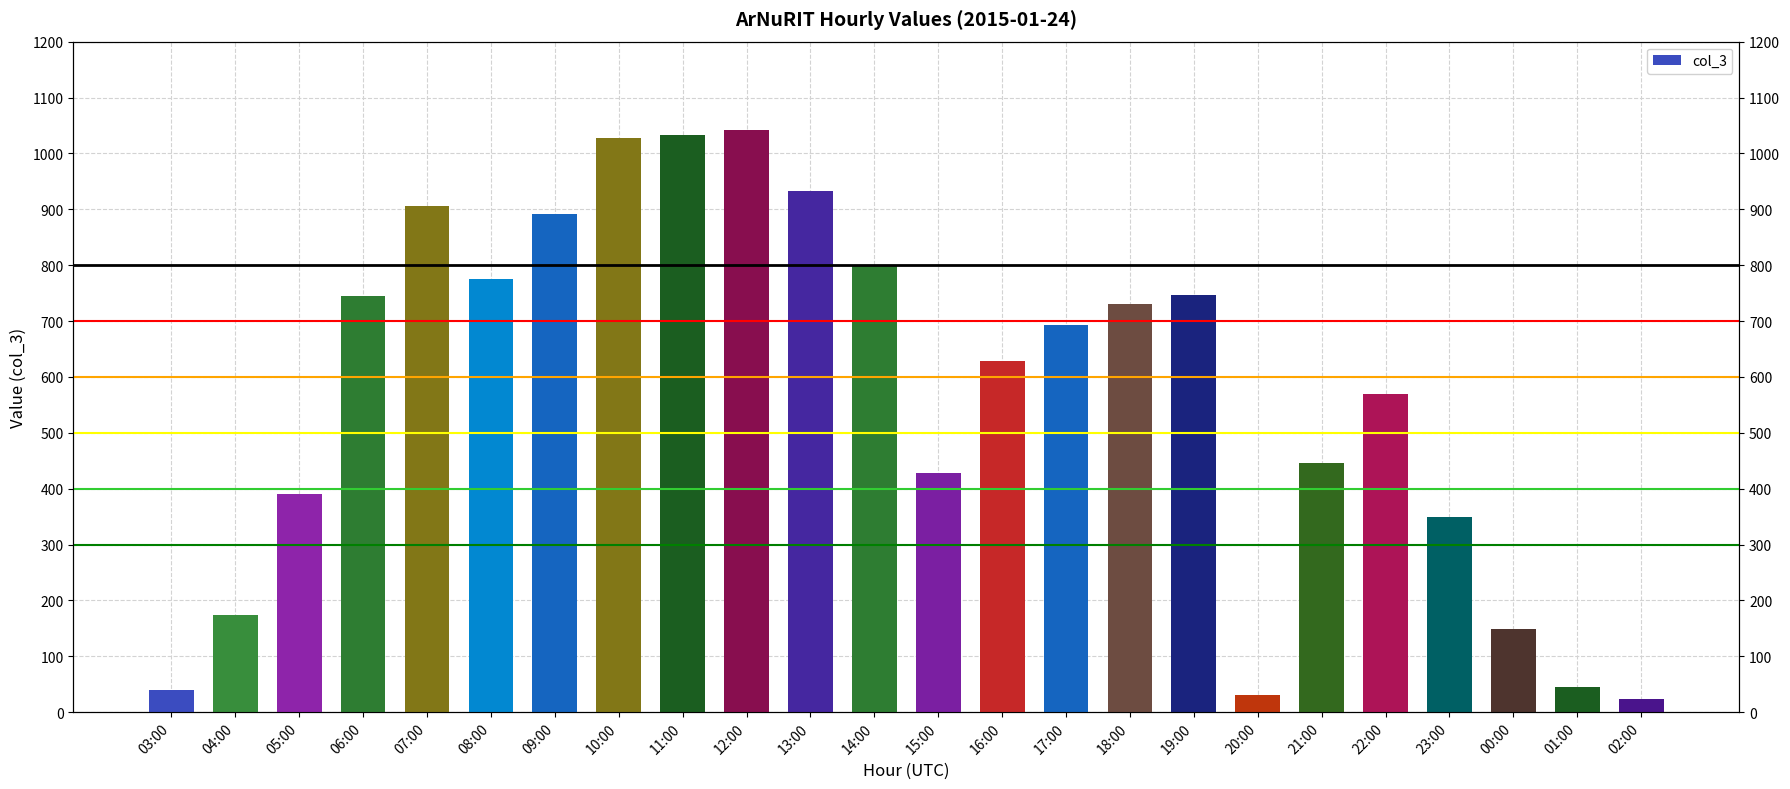

What position from the left is 06:00?

4